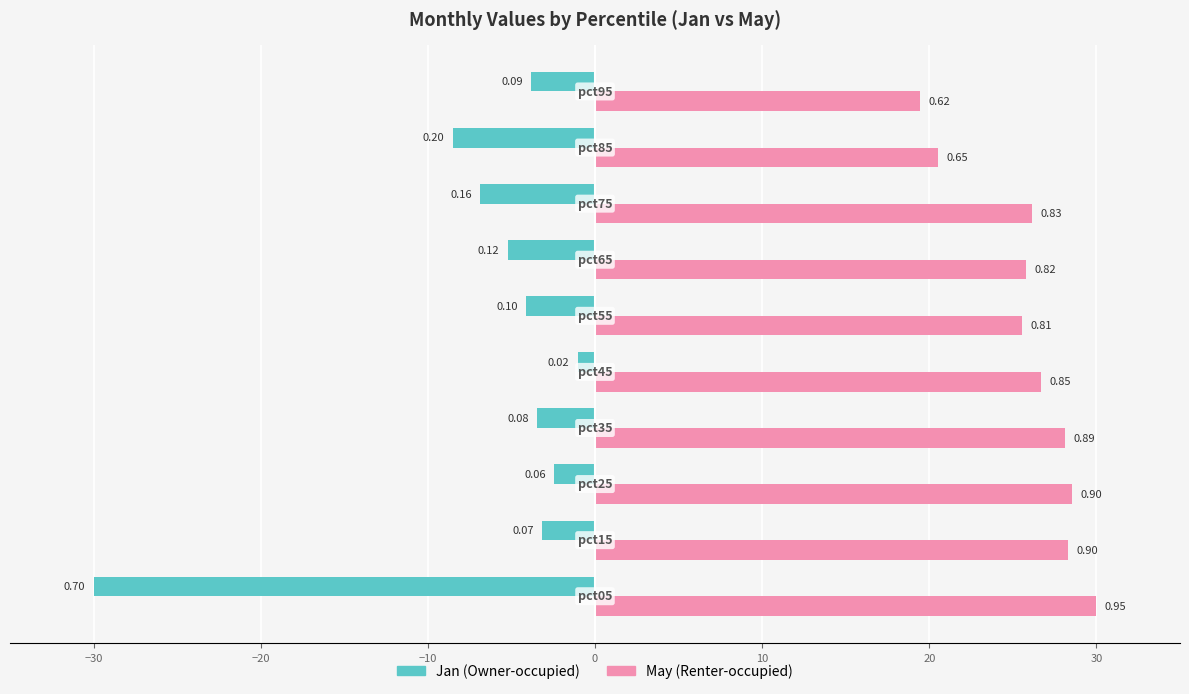

Reading right to left, transcribe all the data shown in this chart.

Jan (Owner-occupied): -3.8	-8.5	-6.9	-5.2	-4.1	-1.0	-3.5	-2.4	-3.2	-30.0
May (Renter-occupied): 19.5	20.6	26.1	25.8	25.6	26.7	28.1	28.5	28.3	30.0